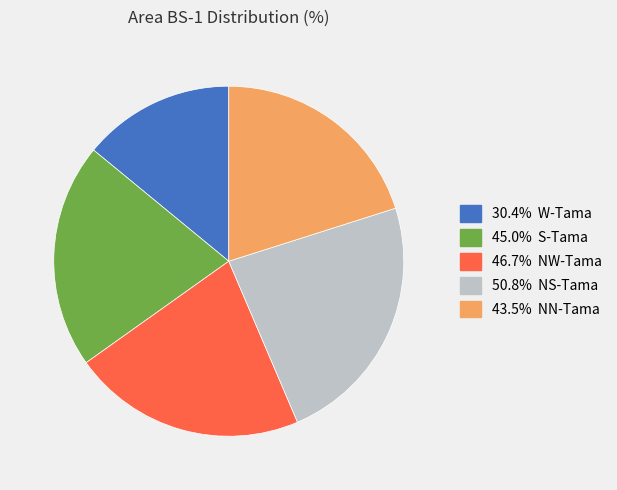

Is there a majority slice in this chart?

No